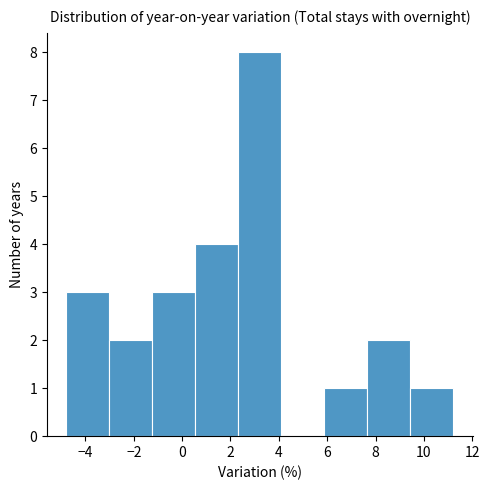

Reading left to right, list every bar in this chart as the range it spans on the x-axis followed by its height. Neither the bar edges nor the heights are printed on the chart, so give them approximately, as read against the axes.

-4.8 to -3.0: 3
-3.0 to -1.2: 2
-1.2 to 0.6: 3
0.6 to 2.4: 4
2.4 to 4.2: 8
4.2 to 5.8: 0
5.8 to 7.6: 1
7.6 to 9.4: 2
9.4 to 11.2: 1